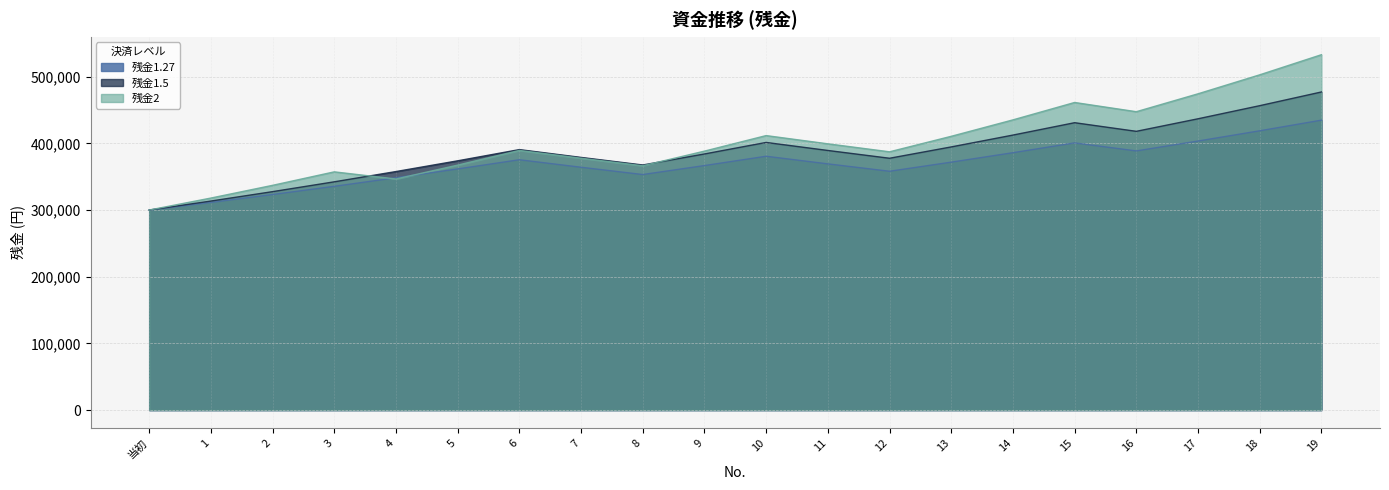

What are all the series names shown in the legend?

残金1.27, 残金1.5, 残金2